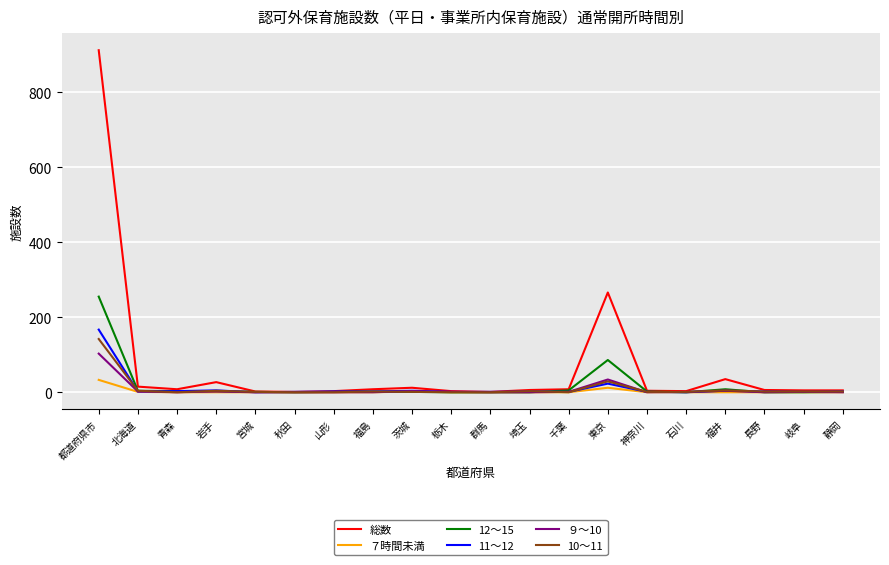

True or false: 10～11 has a value of 29 at 東京.

True